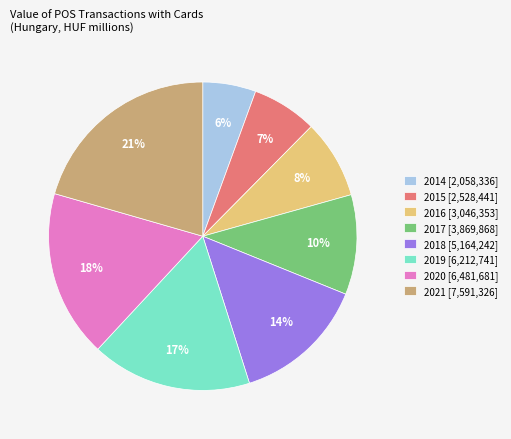

Does any single category account for the majority?

No